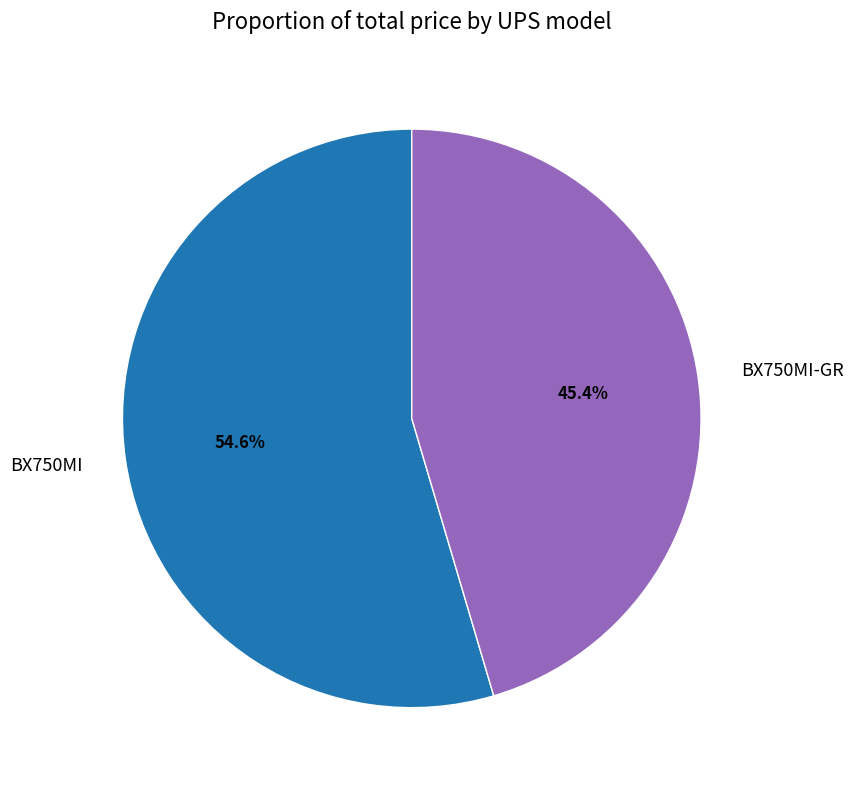

To the nearest percent, what percentage of the pie is BX750MI-GR?

45%